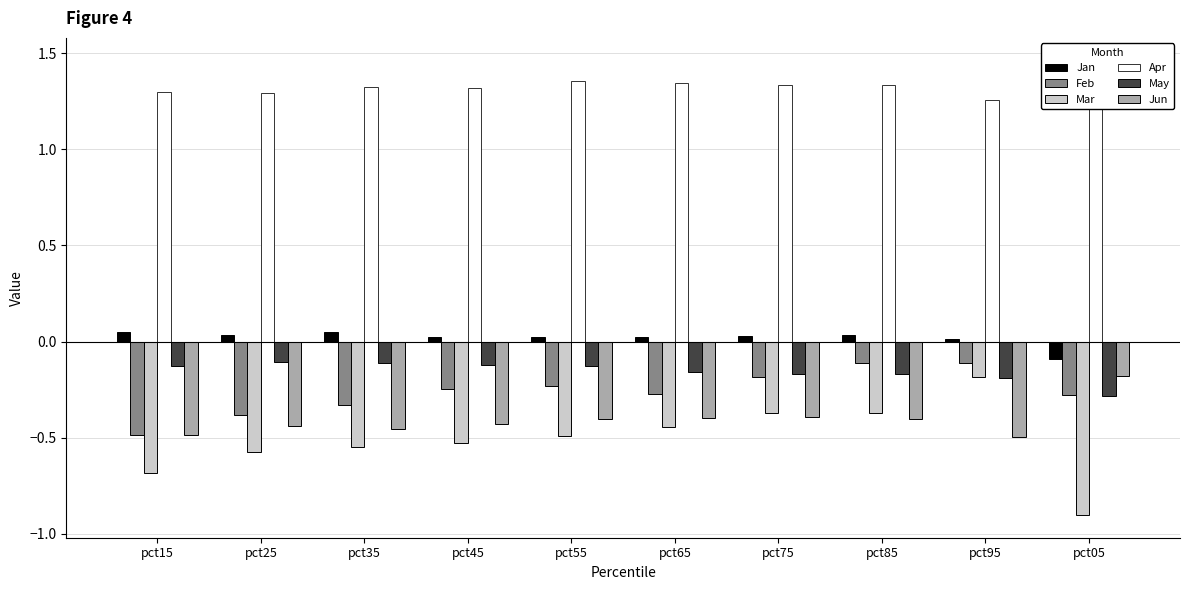

The May series shows -0.2 at pct85. True or false?

False